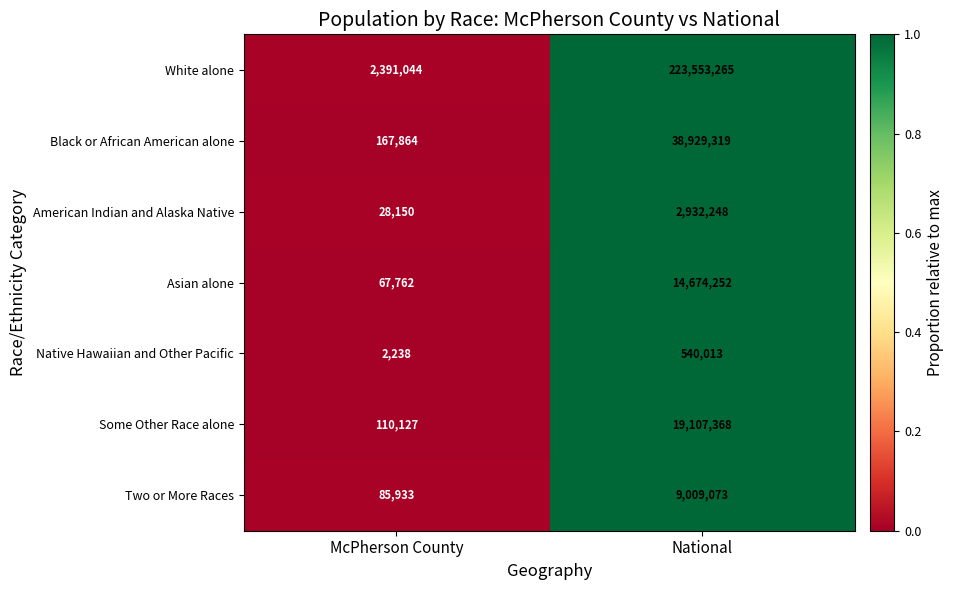

Count the number of categories in the chart.

2